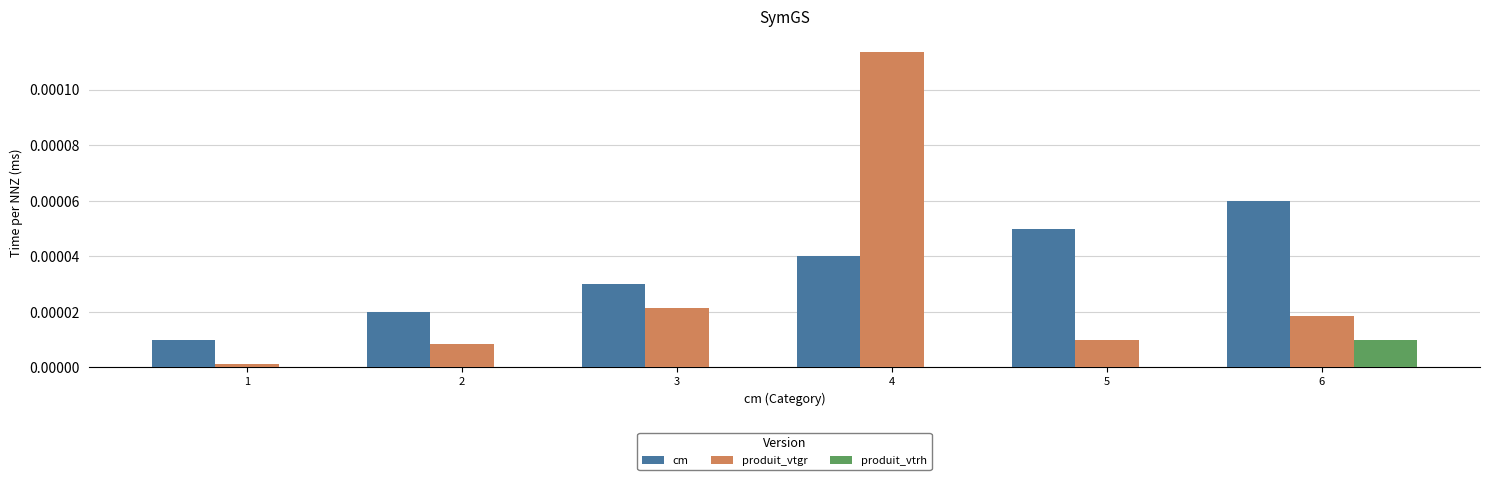

At which category is the sum across all series the highest?

4